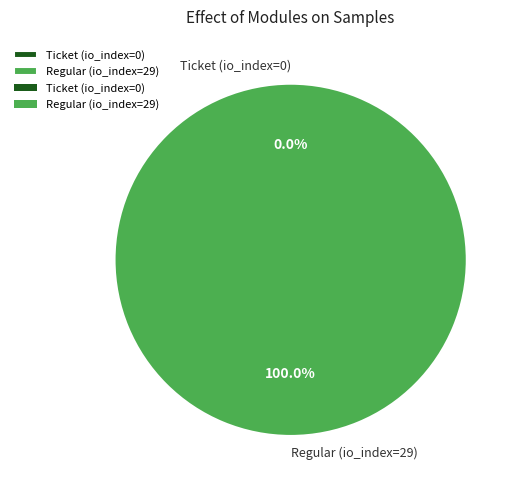

Between Ticket (io_index=0) and Regular (io_index=29), which is larger?

Regular (io_index=29)